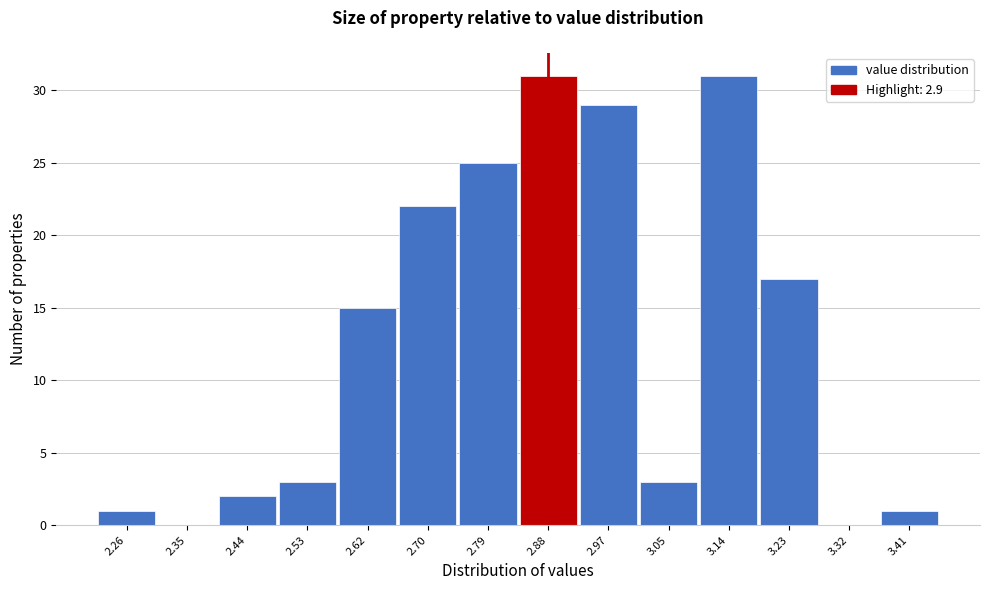

Reading left to right, transcribe this chart: for each bar, give the range it covers on the x-axis and its height. Neither the bar edges nor the heights are printed on the chart, so give them approximately, as read against the axes.

2.22 to 2.31: 1
2.31 to 2.40: 0
2.40 to 2.48: 2
2.48 to 2.57: 3
2.57 to 2.66: 15
2.66 to 2.75: 22
2.75 to 2.84: 25
2.84 to 2.92: 31
2.92 to 3.01: 29
3.01 to 3.10: 3
3.10 to 3.19: 31
3.19 to 3.27: 17
3.27 to 3.36: 0
3.36 to 3.45: 1